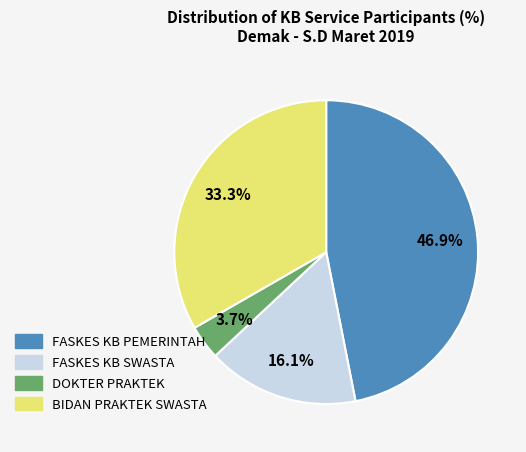

To the nearest percent, what percentage of the pie is FASKES KB SWASTA?

16%